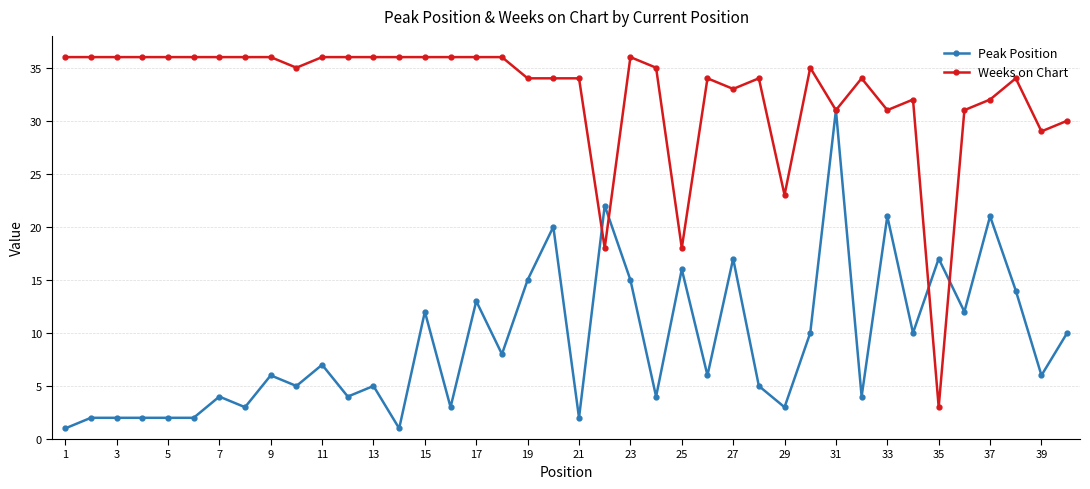

Which series has the widest spread of values?

Weeks on Chart